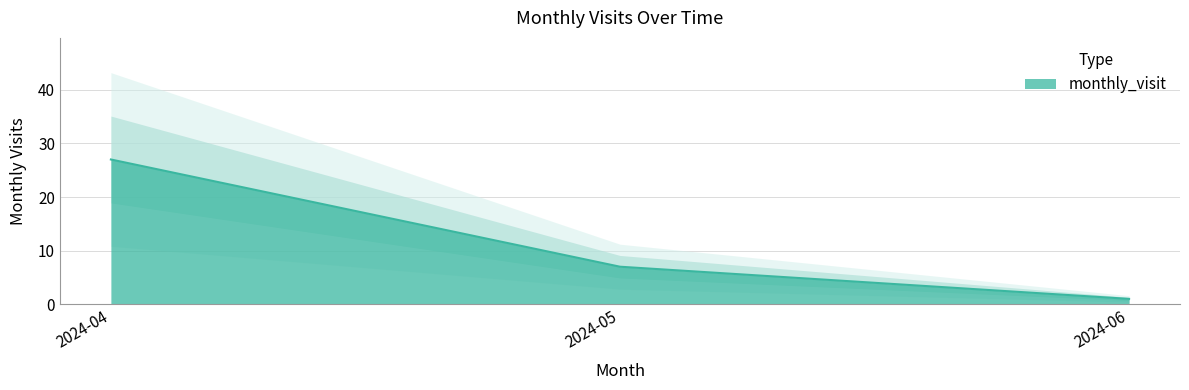

What is the value of the 2nd point from the left?

7